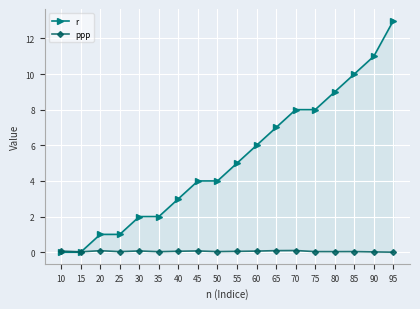

What is the average value of the r series?

5.2